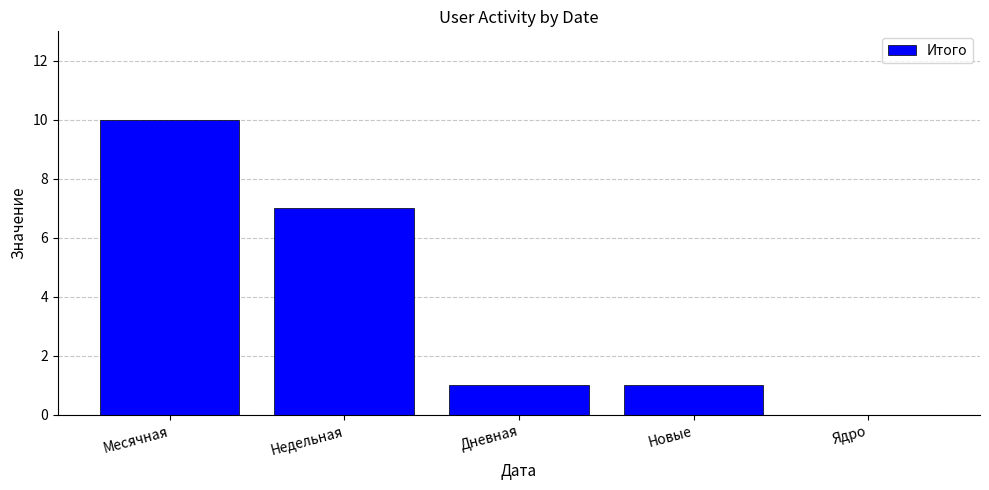

What is the change in value from Месячная to Недельная?

-3